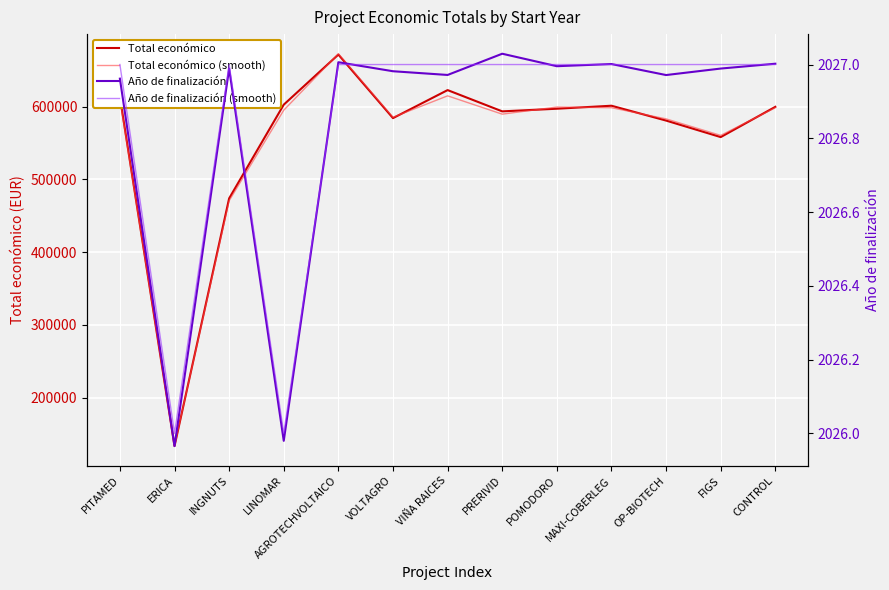

True or false: Total económico has a value of 126313.1 at PITAMED.

False